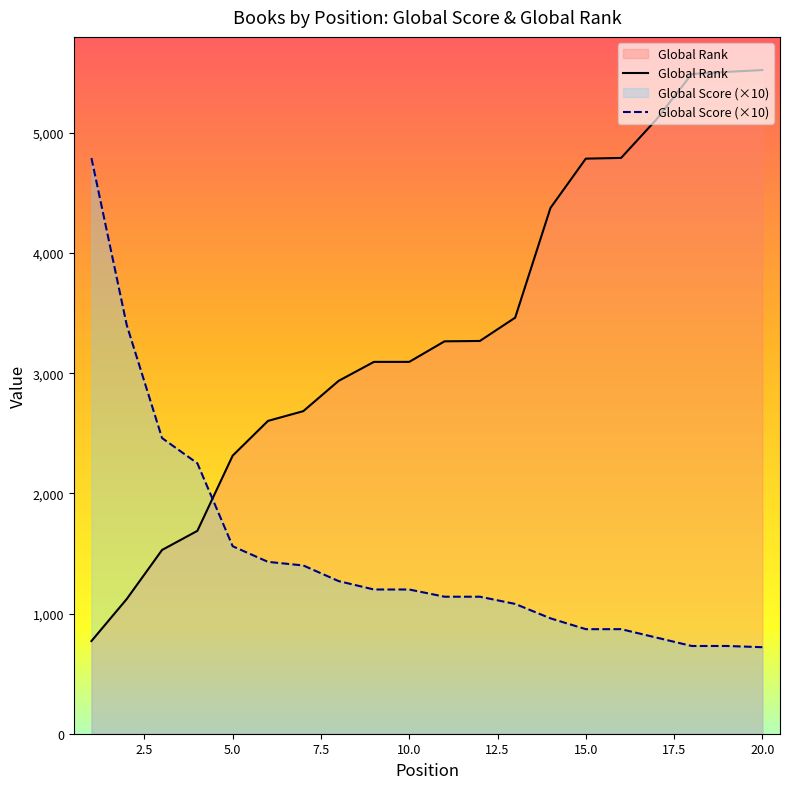

Which series has the largest total across all categories?

Global Rank